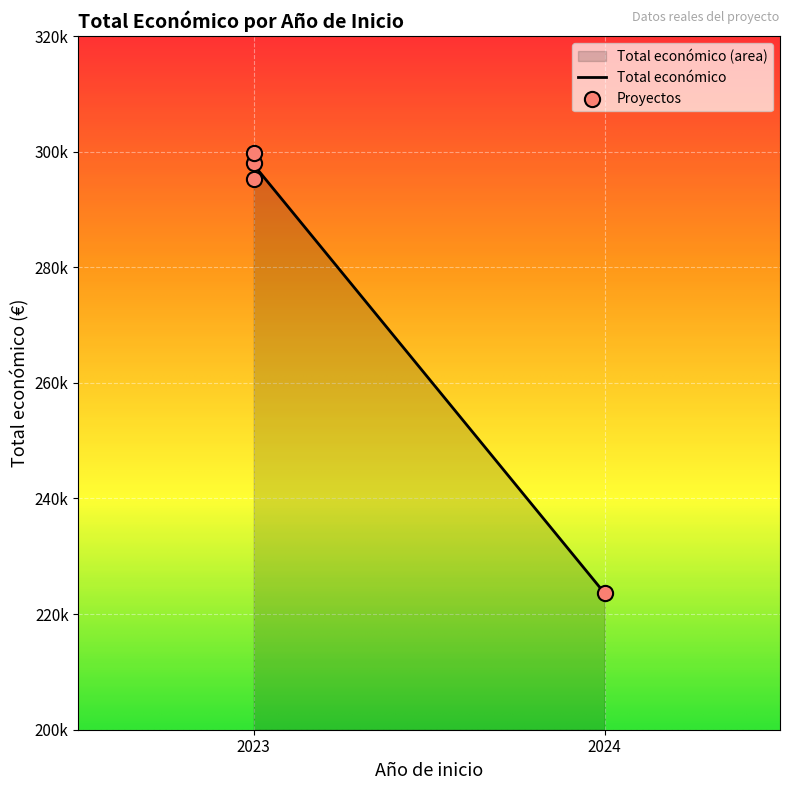

Approximately how many times larger is the value at 2023 (BIOREVALEAF) compared to 2023 (OLIKE)?

1.0